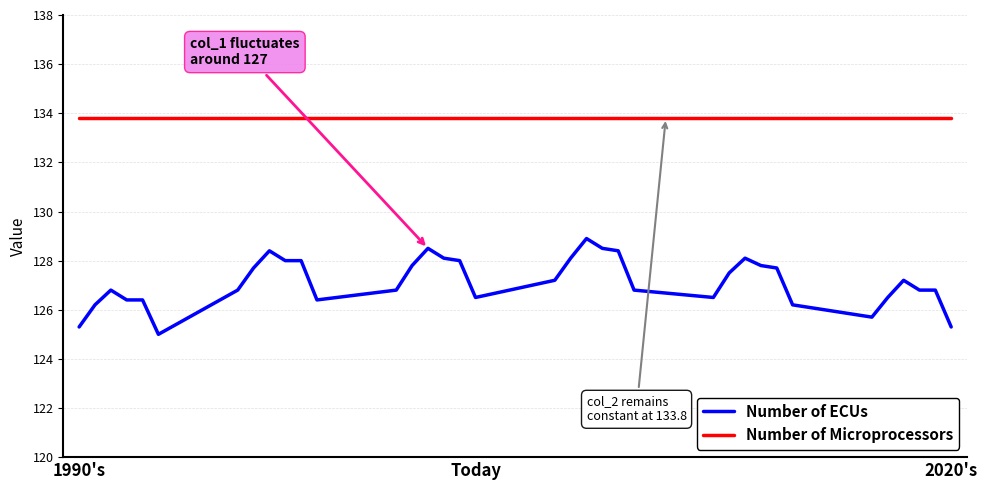

What is the maximum value shown in the chart?

133.8